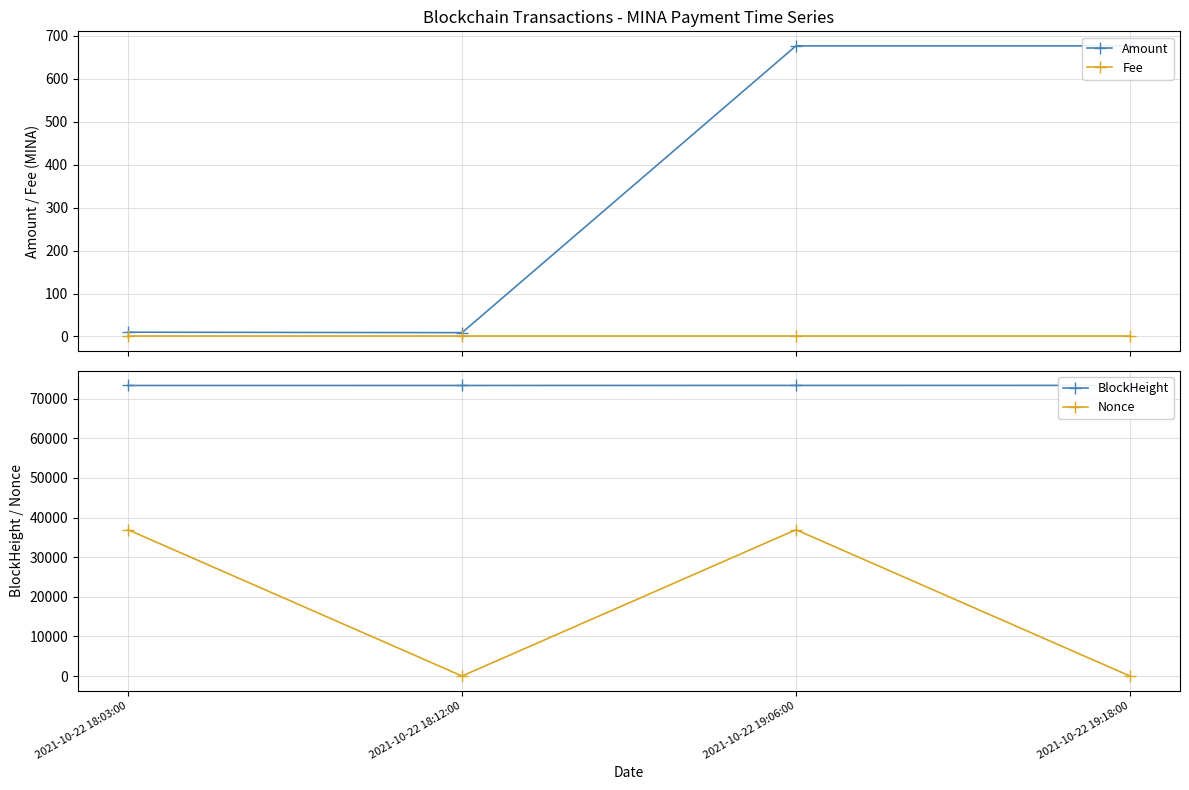

What is the spread (max minus min) of values at 2021-10-22 18:03:00?

73345.0